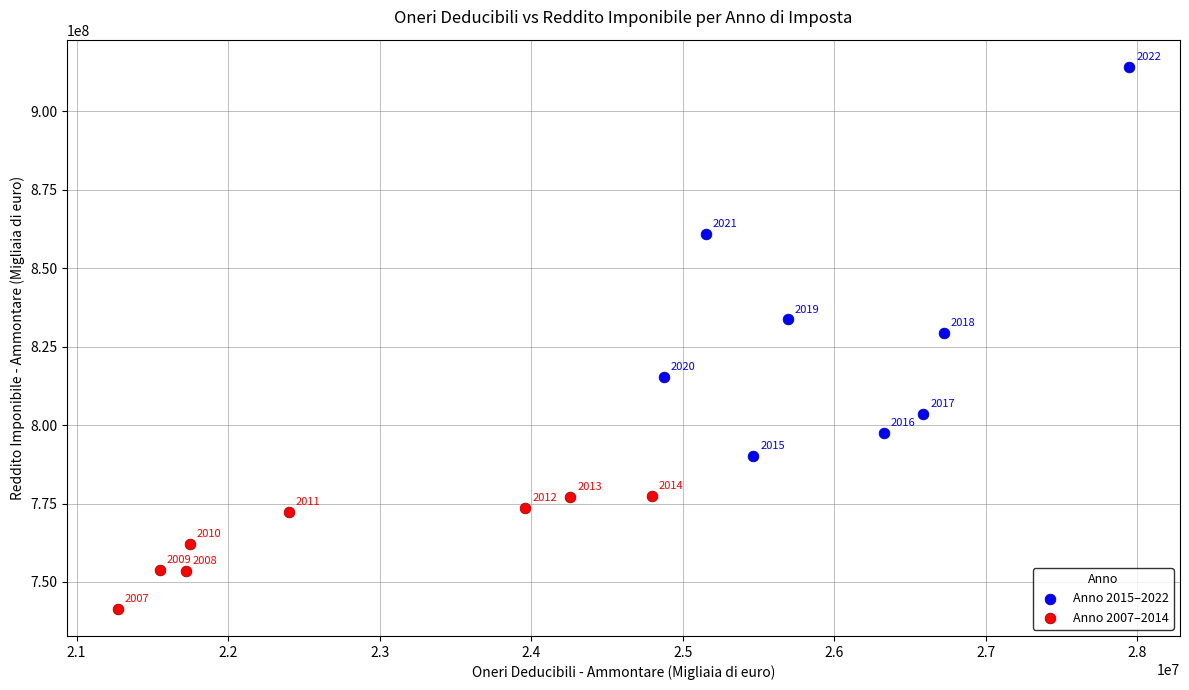

What are all the series names shown in the legend?

Anno 2015–2022, Anno 2007–2014